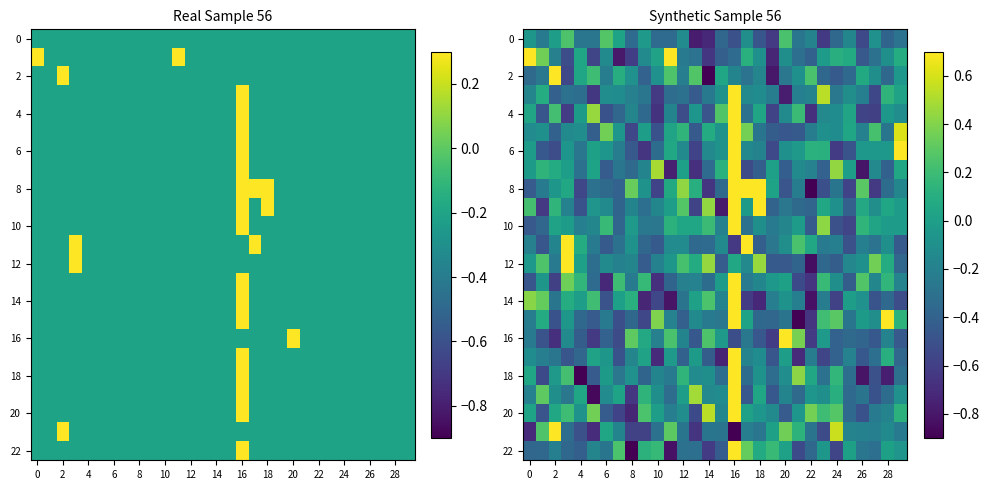

The 0 series shows -0.1 at 0. True or false?

True